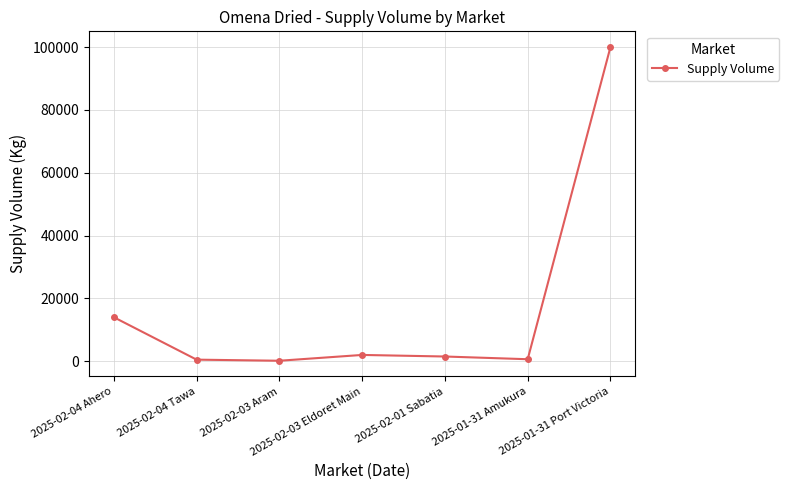

True or false: the data has more than 0 interior local peaks.

True